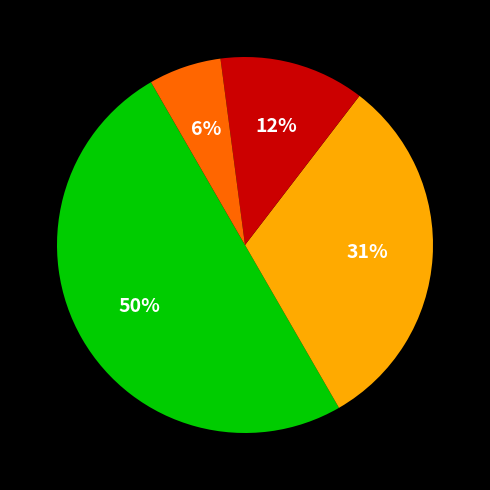

To the nearest percent, what is the difference between the largest and smallest slice percentages?

44%